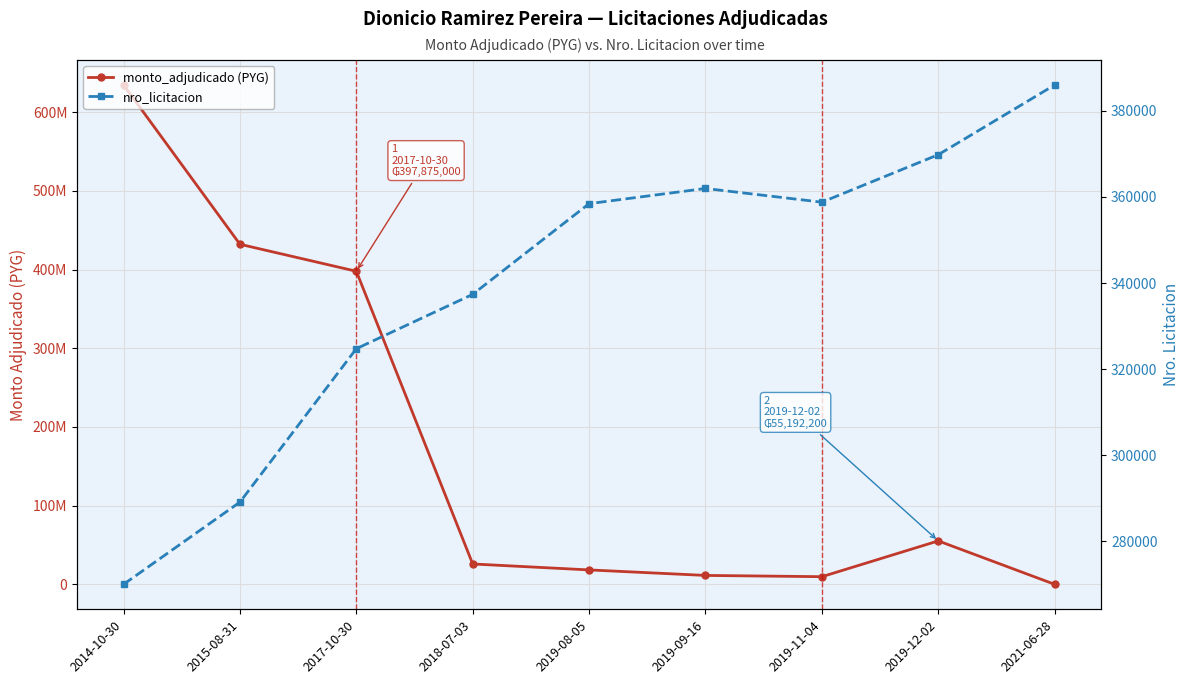

Read the monto_adjudicado (PYG) value at 2015-08-31.

432176000